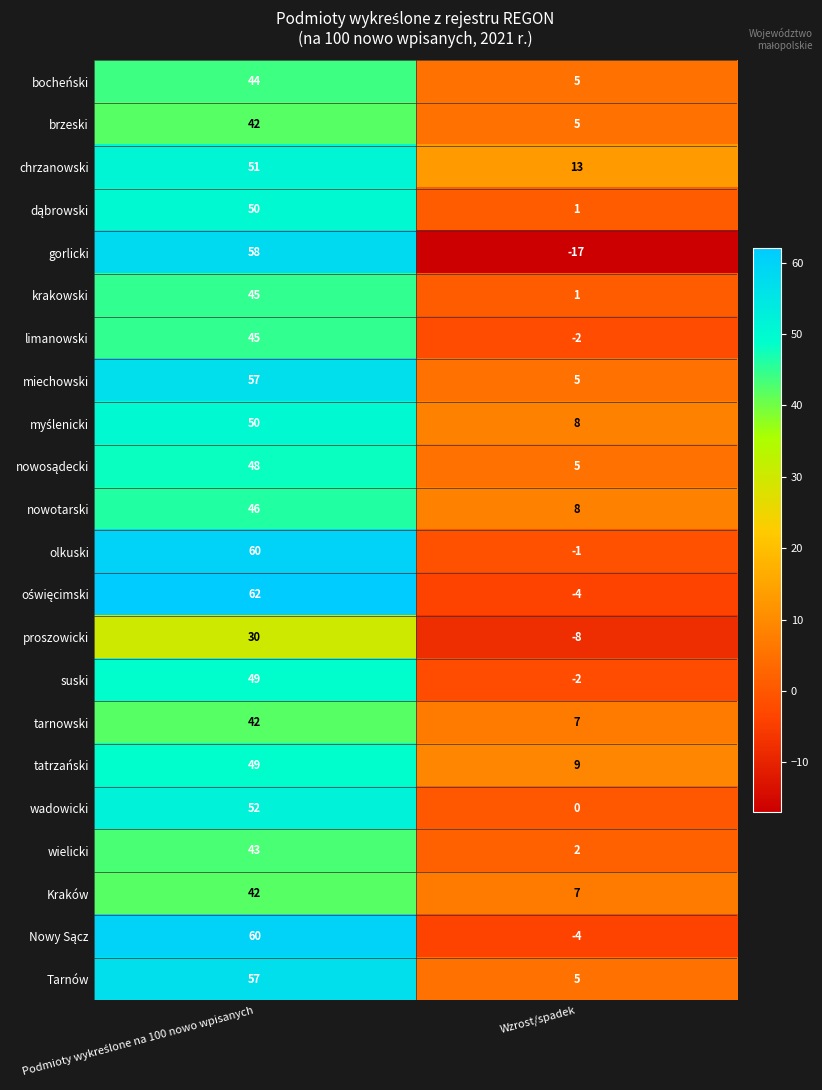

What is the smallest value displayed?

-17